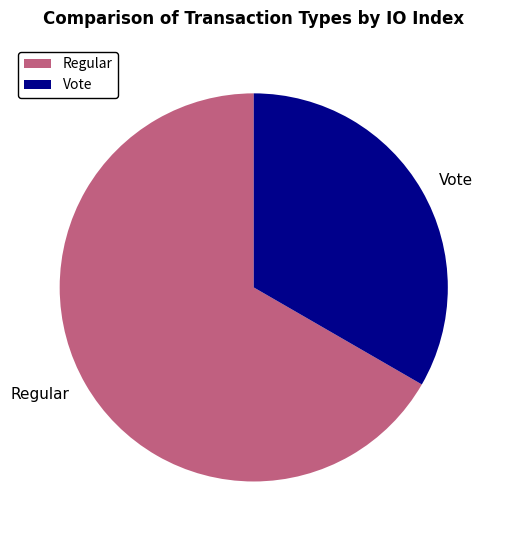

Is the sum of Regular and Vote greater than half?

Yes